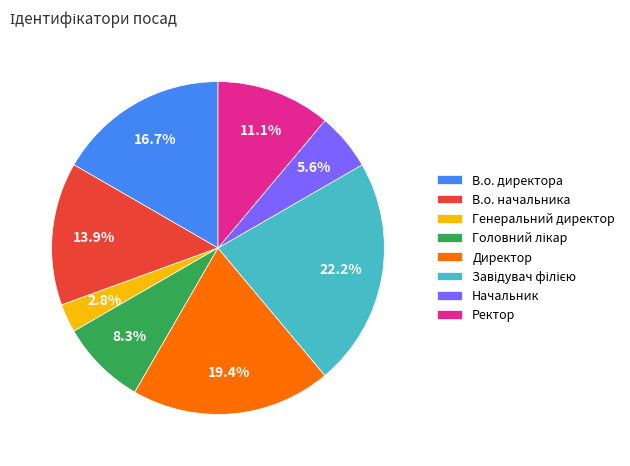

What is the ratio of the value at Начальник to the value at Генеральний директор?

2.0